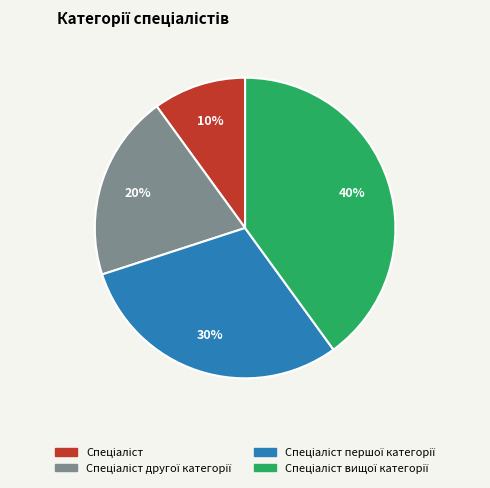

To the nearest percent, what is the difference between the largest and smallest slice percentages?

30%